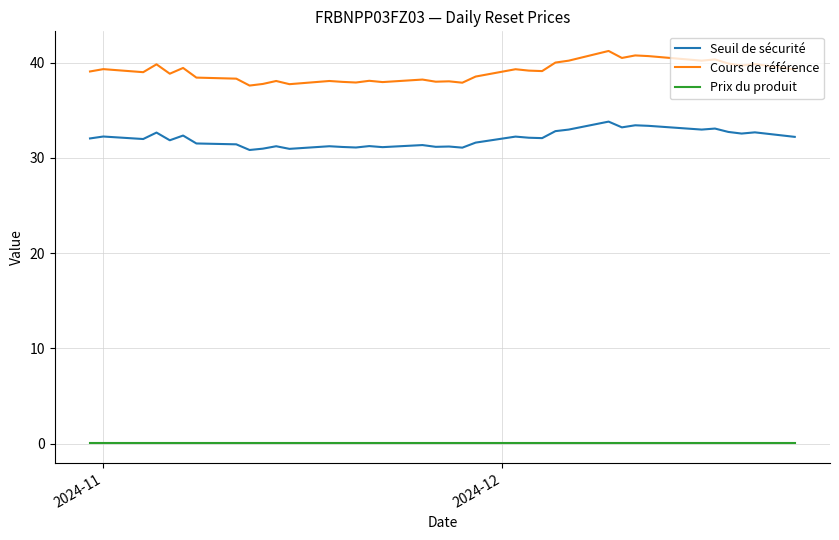

What is the minimum value for Seuil de sécurité?

30.8